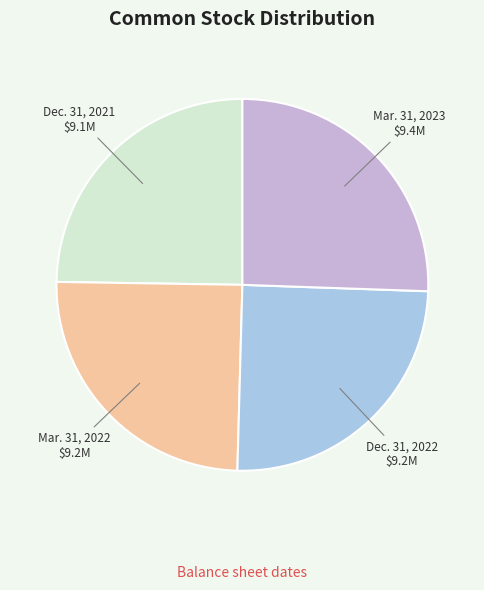

Is it true that Mar. 31, 2022 is 25% of the pie?

True